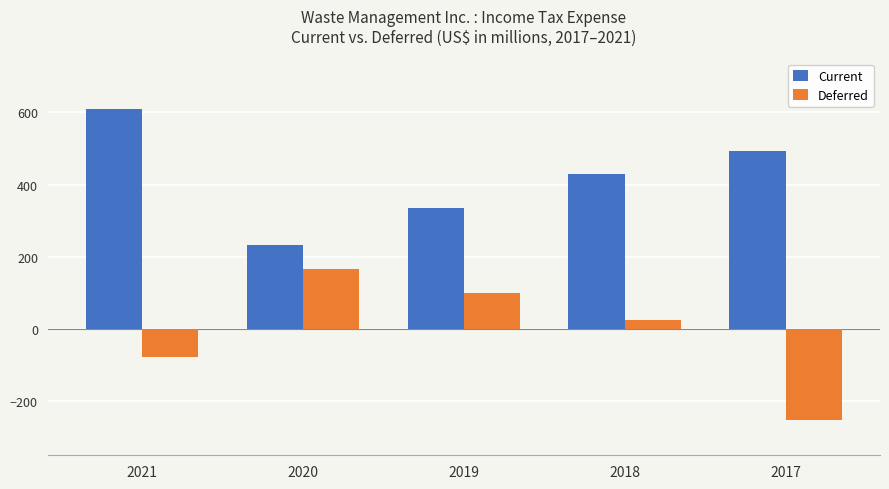

At which label does Current first exceed 428?

2021